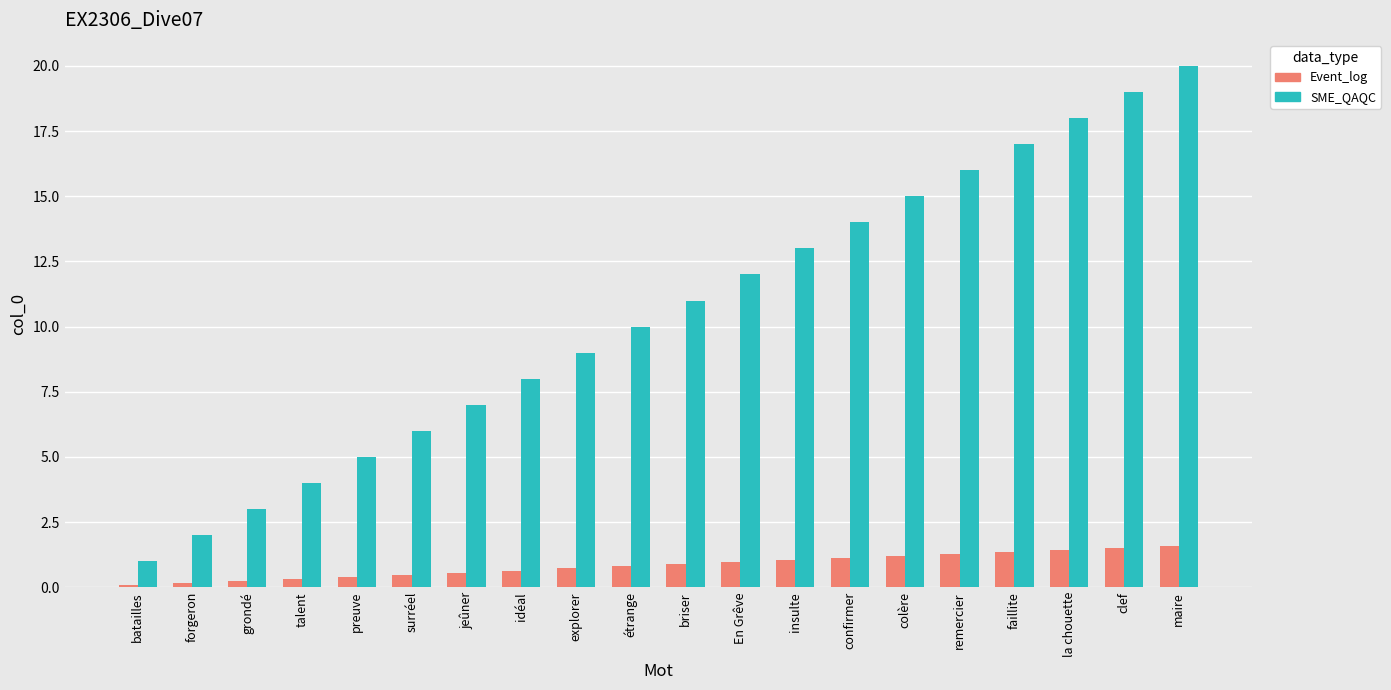

Which series has the widest spread of values?

SME_QAQC